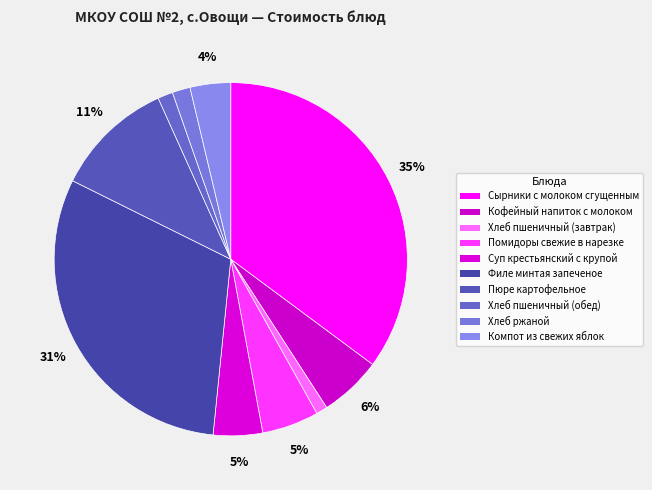

Does Помидоры свежие в нарезке represent more than half of the total?

No